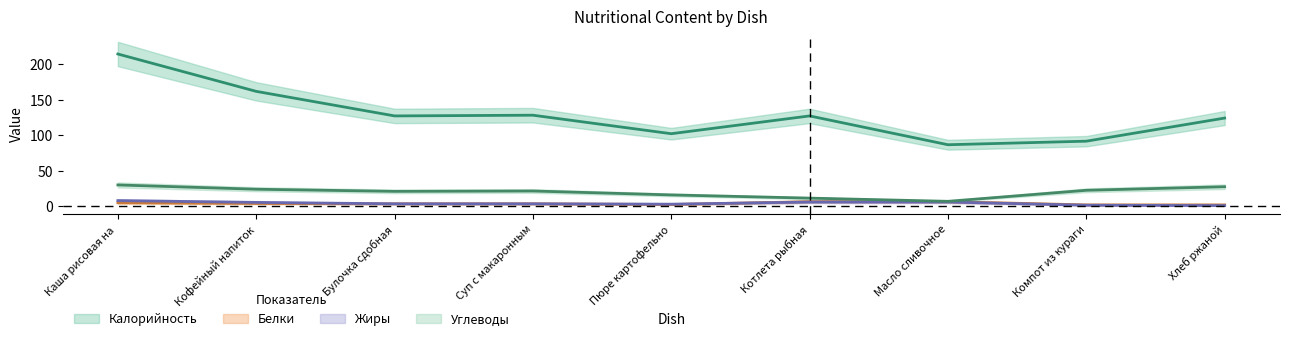

At which category does the chart reach its peak across all series?

Каша рисовая на молоке